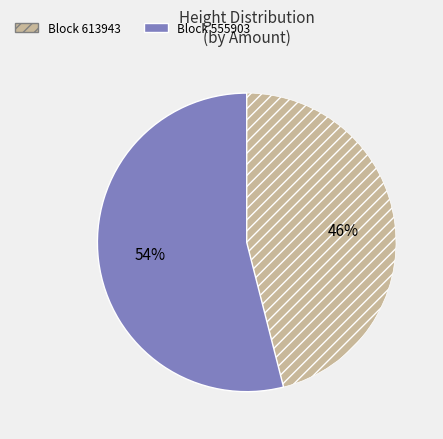

Is there a majority slice in this chart?

Yes